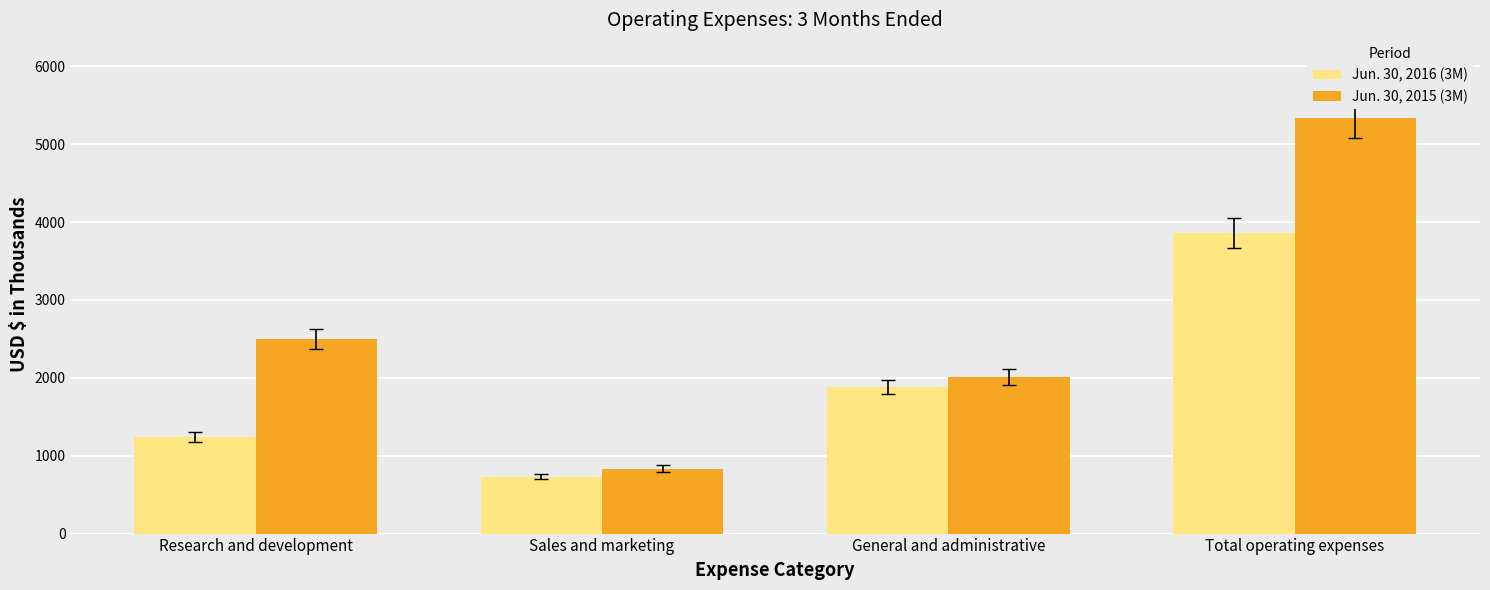

Which series has the largest range (max minus min)?

Jun. 30, 2015 (3M)